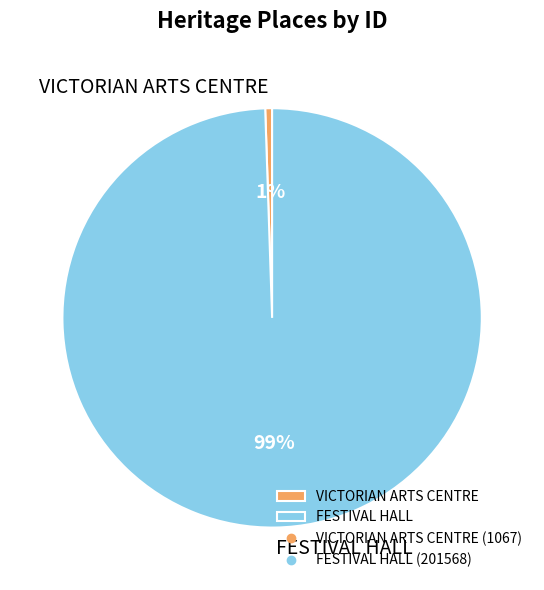

To the nearest percent, what is the combined percentage of VICTORIAN ARTS CENTRE and FESTIVAL HALL?

100%